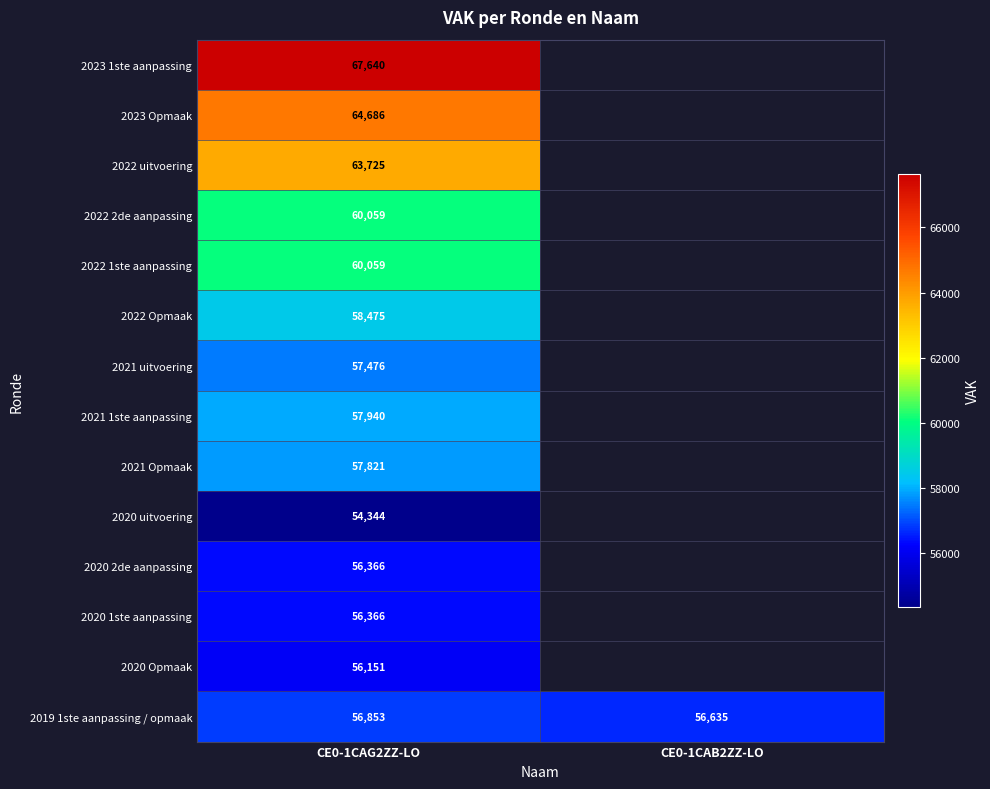

How many distinct data groups are displayed?

14